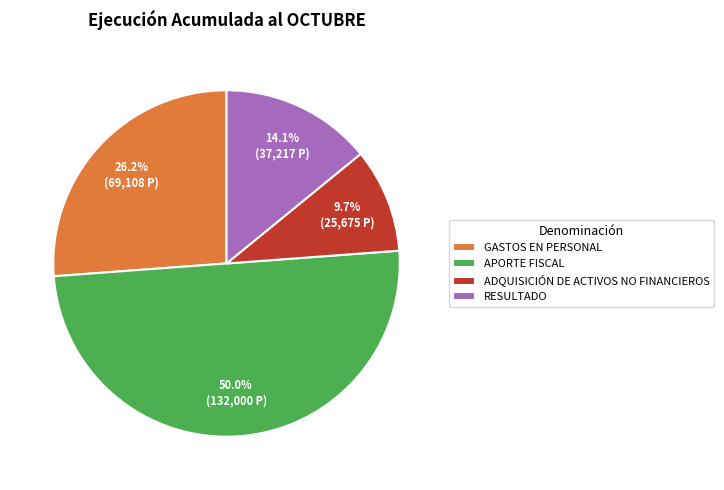

Is ADQUISICIÓN DE ACTIVOS NO FINANCIEROS the majority of the pie?

No